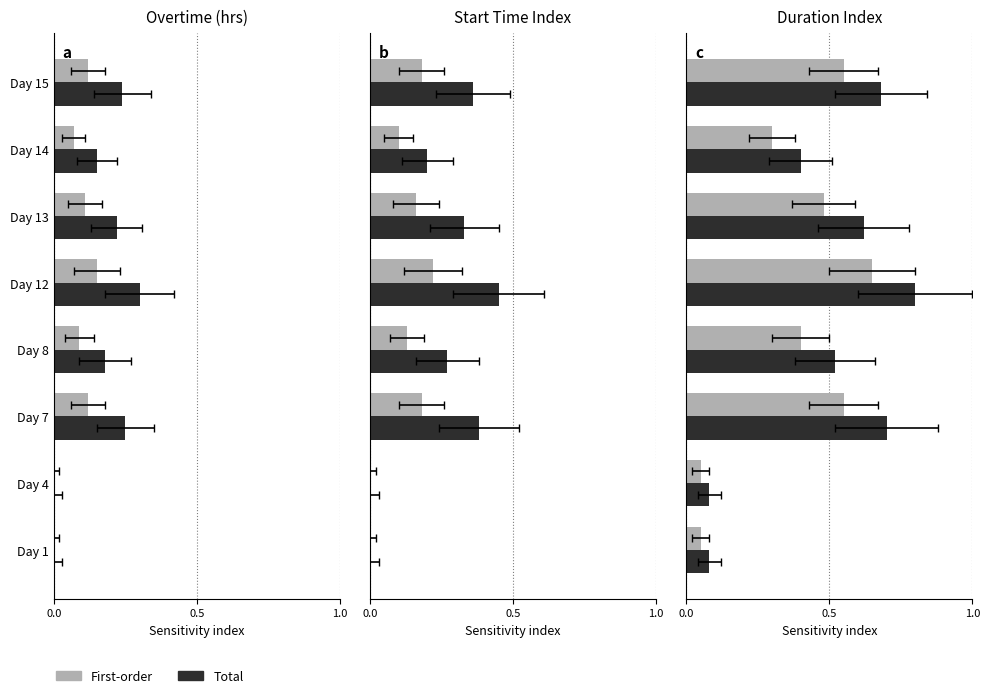

What is the value of the Total bar at the 8th from the left?

0.7